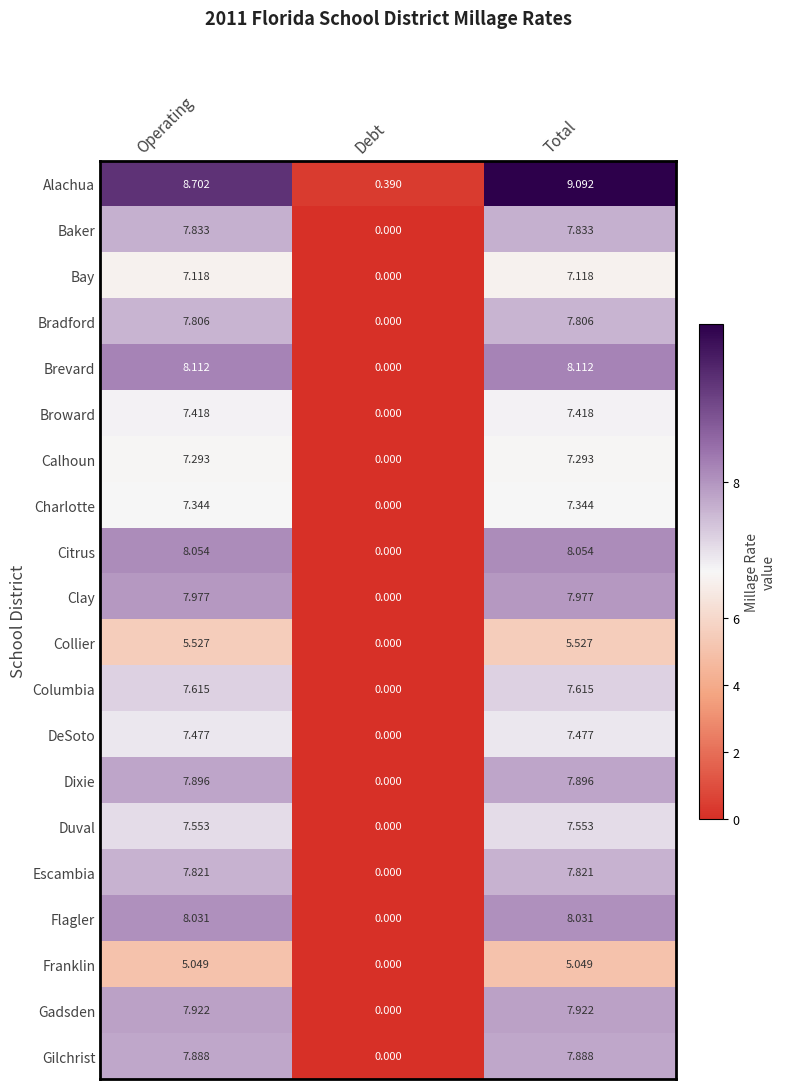

Which series has the widest spread of values?

Alachua